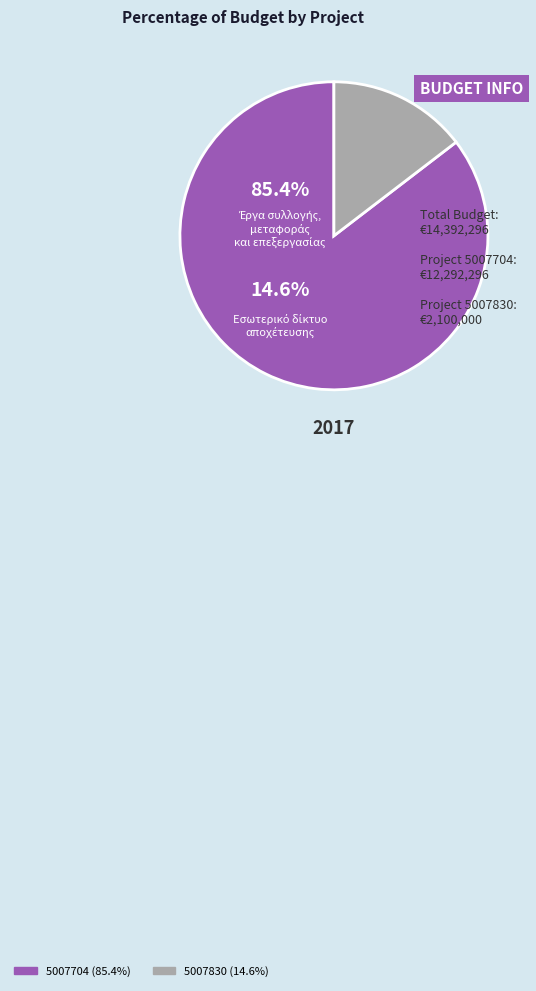

Combined, what portion of the pie is 5007830 and 5007704?

100.0%